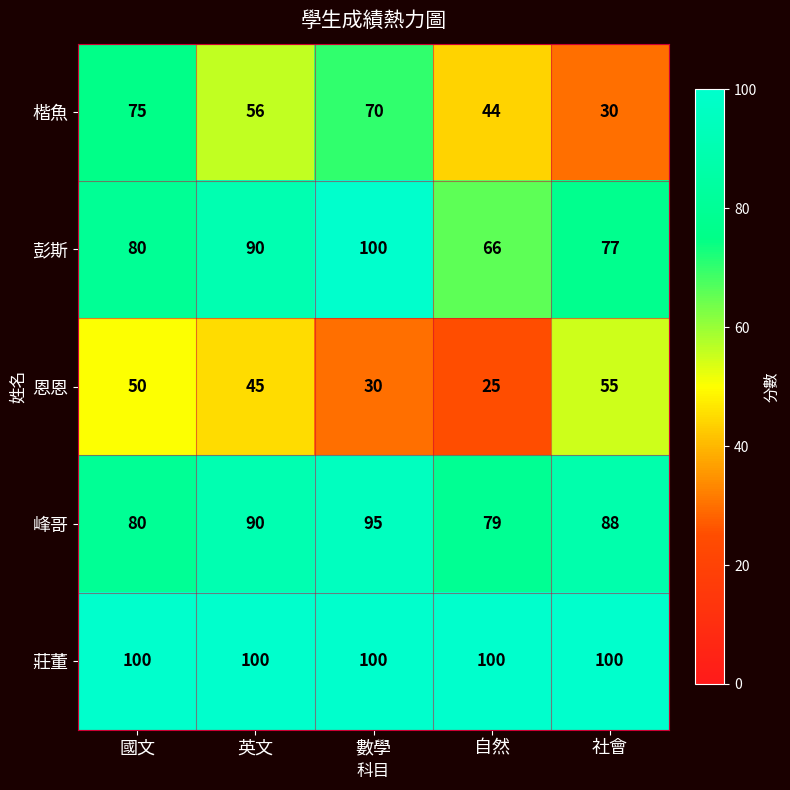

What is the minimum value shown in the chart?

25